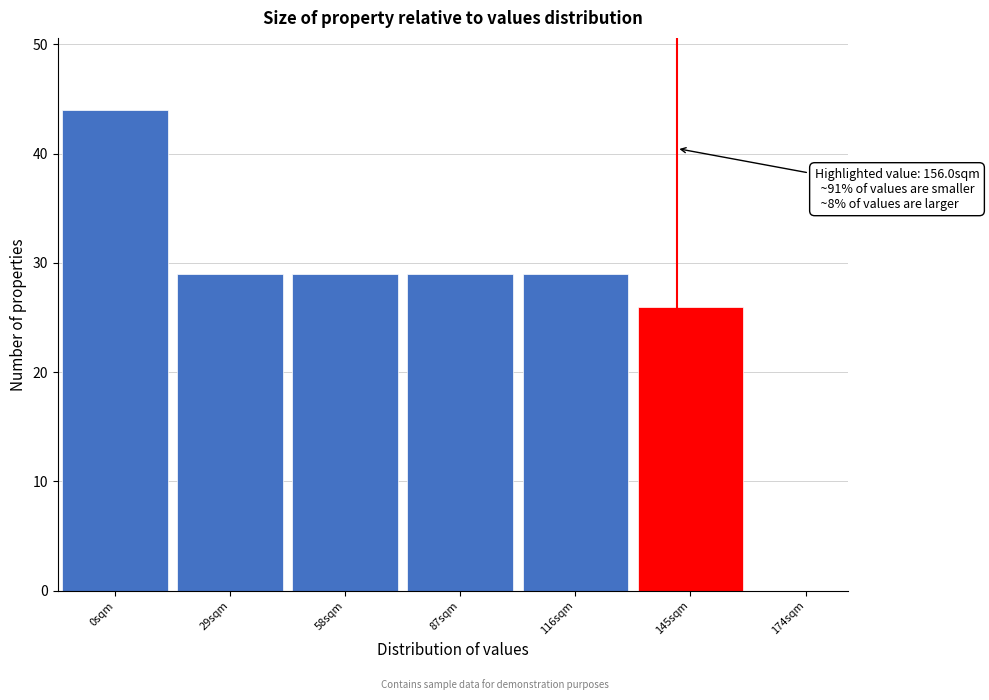

Reading left to right, extract all data points from this chart.

0sqm=44	29sqm=29	58sqm=29	87sqm=29	116sqm=29	145sqm=26	174sqm=0